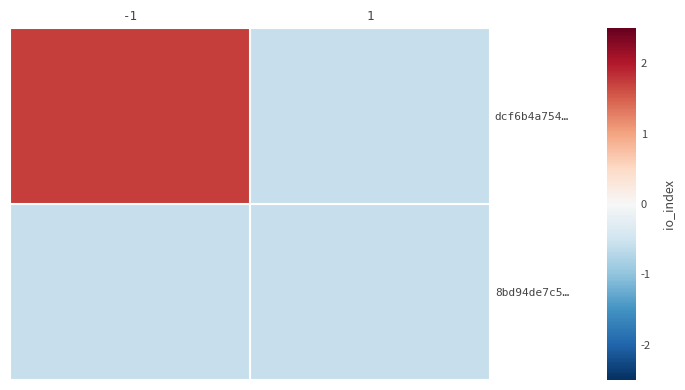

Reading left to right, extract all data points from this chart.

dcf6b4a754…: -1=1.7	1=-0.6
8bd94de7c5…: -1=-0.6	1=-0.6